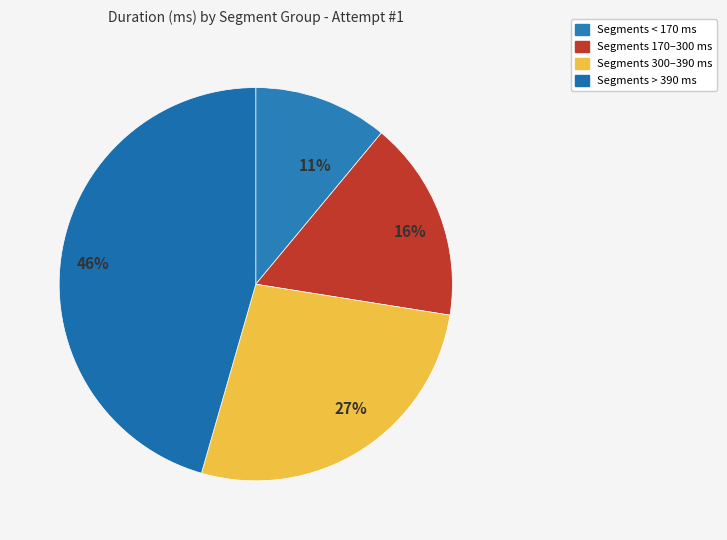

To the nearest percent, what is the average slice percentage?

25%